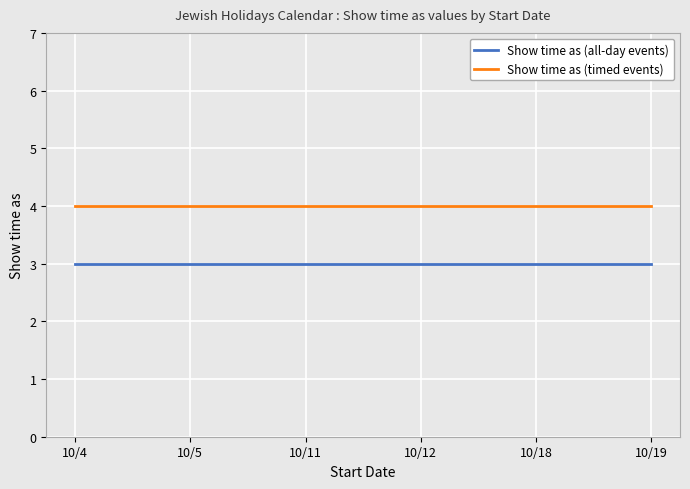

What is the highest value of the Show time as (all-day events) series?

3